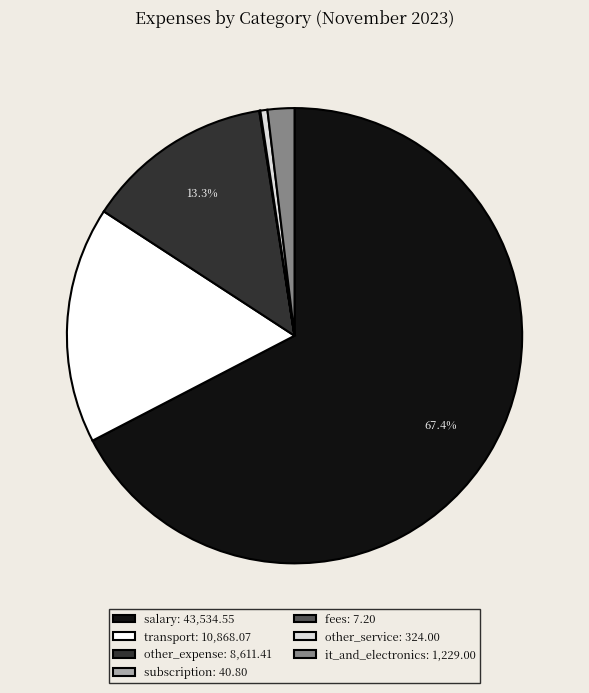

To the nearest percent, what is the combined percentage of salary and it_and_electronics?

69%